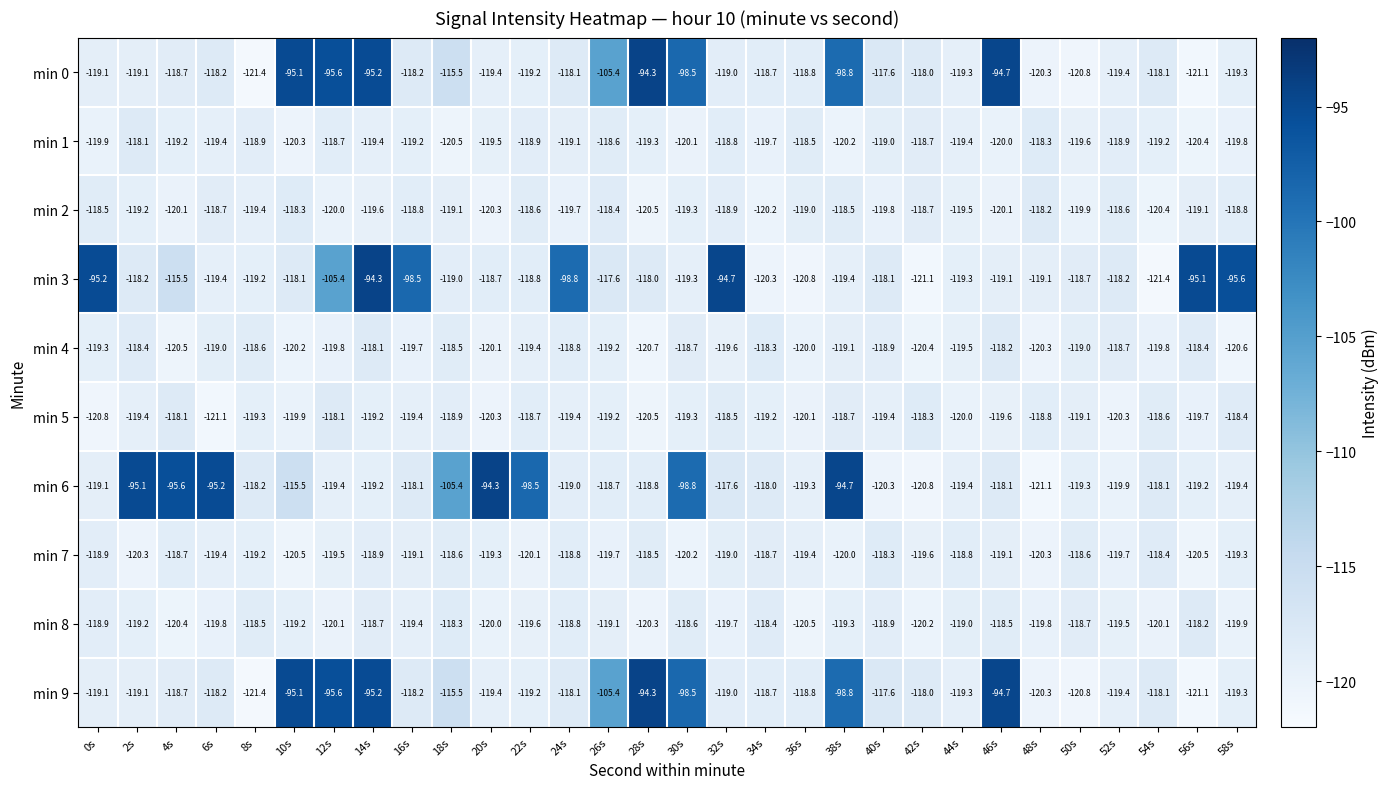

What is the difference between the highest and lowest values at 4s?

24.9